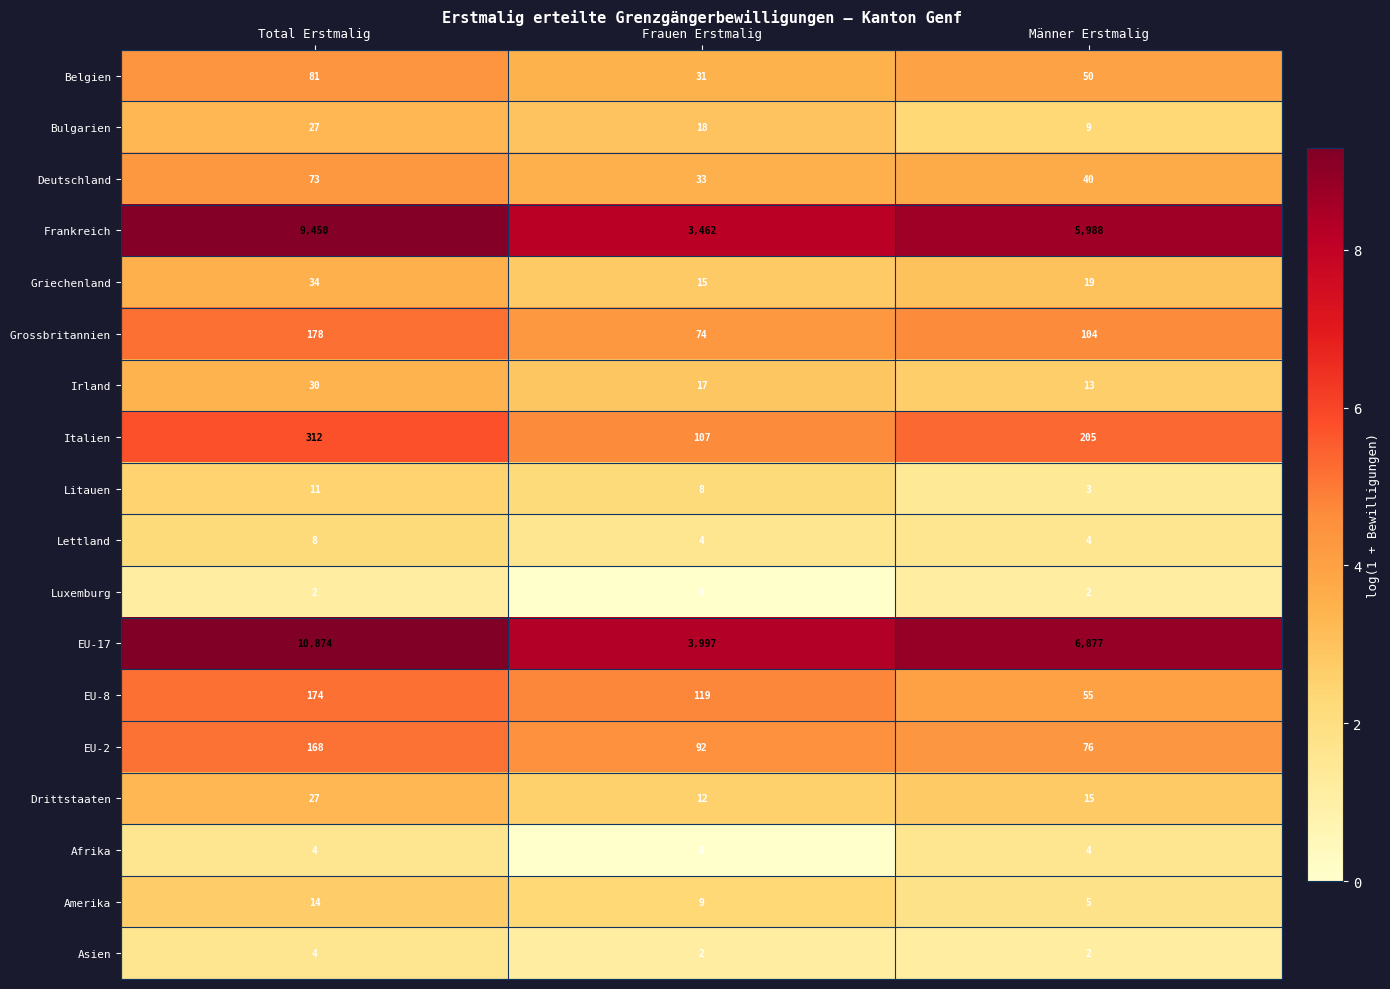

What is the difference between the highest and lowest values at Frauen Erstmalig?

3997